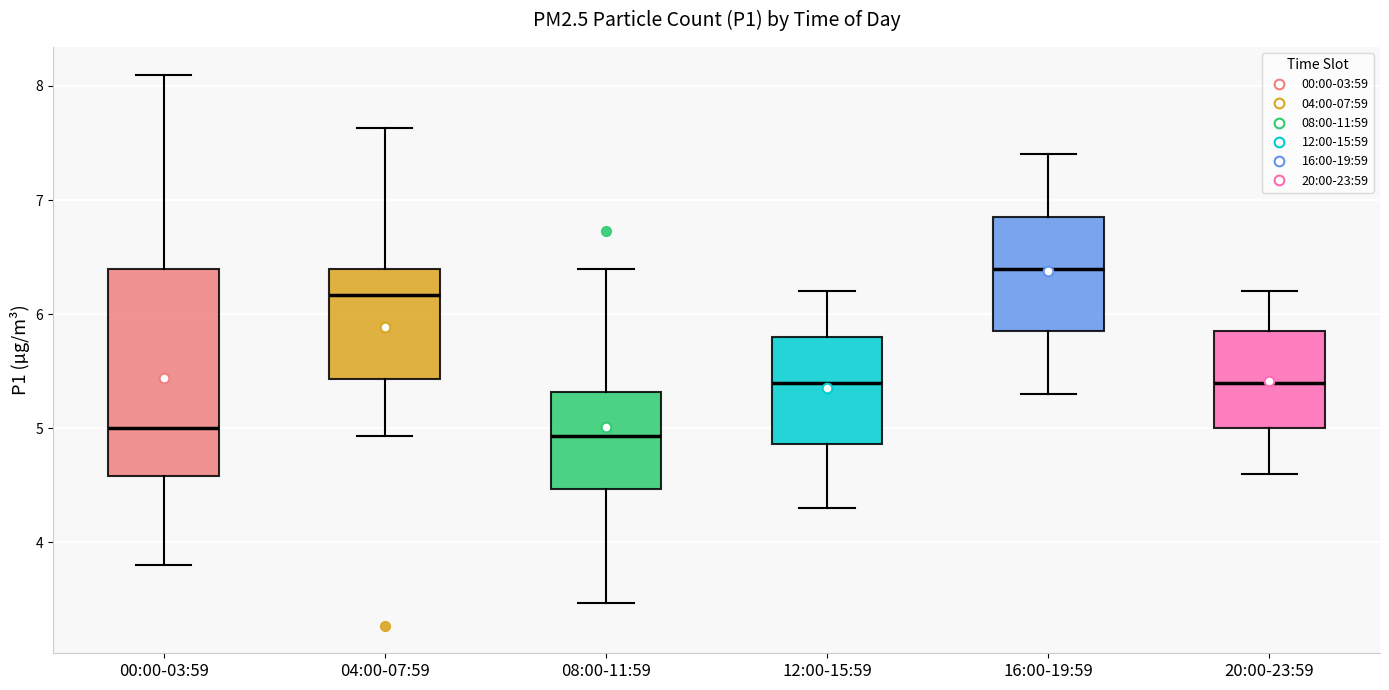

Which box is the tallest, from its lower edge to its upper edge?

00:00-03:59